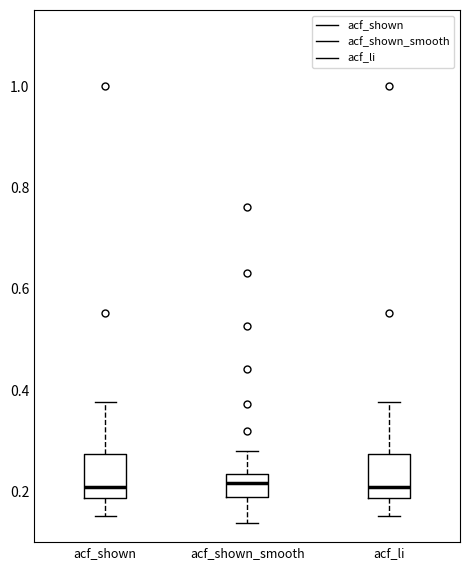

Reading left to right, read every box against the y-axis: the position of its median line, the range the box covers, and the ends of its whiskers. The values are not printed on the chart, so give them approximately, as read against the axis.

acf_shown: median 0.20, box 0.18 to 0.28, whiskers 0.16 to 0.38
acf_shown_smooth: median 0.22, box 0.18 to 0.24, whiskers 0.14 to 0.28
acf_li: median 0.20, box 0.18 to 0.28, whiskers 0.16 to 0.38